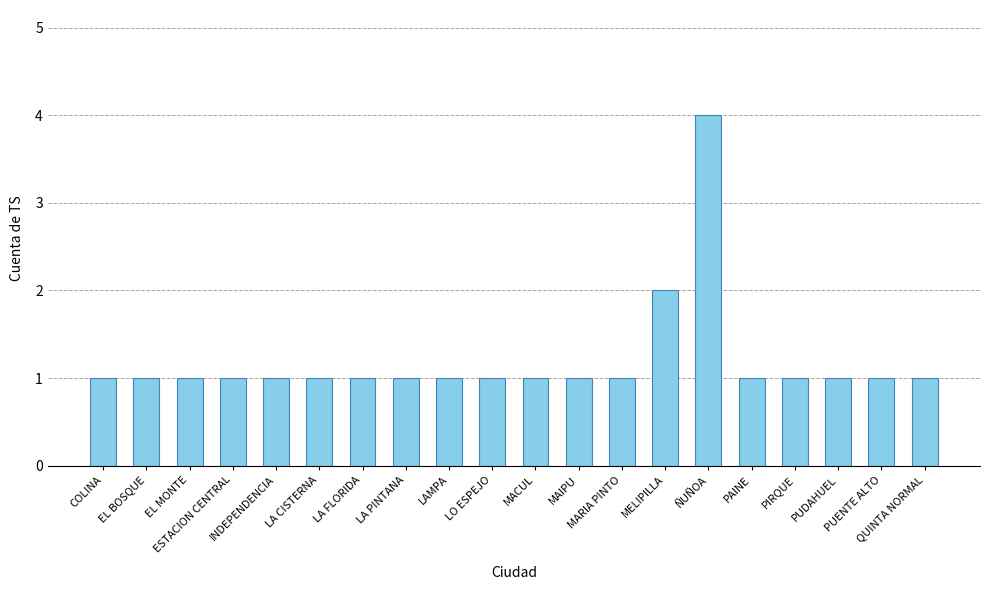

Reading right to left, list all the values displayed in this chart.

1	1	1	1	1	4	2	1	1	1	1	1	1	1	1	1	1	1	1	1